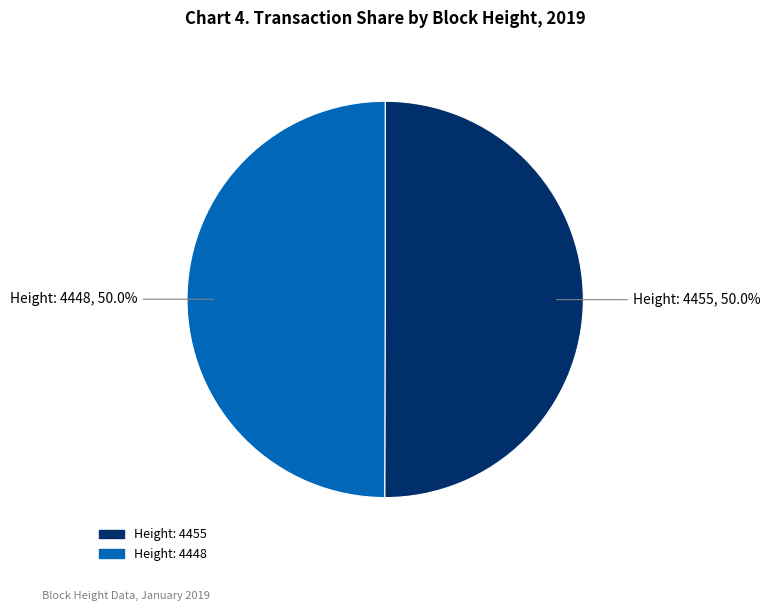

To the nearest percent, what portion does Height: 4448 represent?

50%